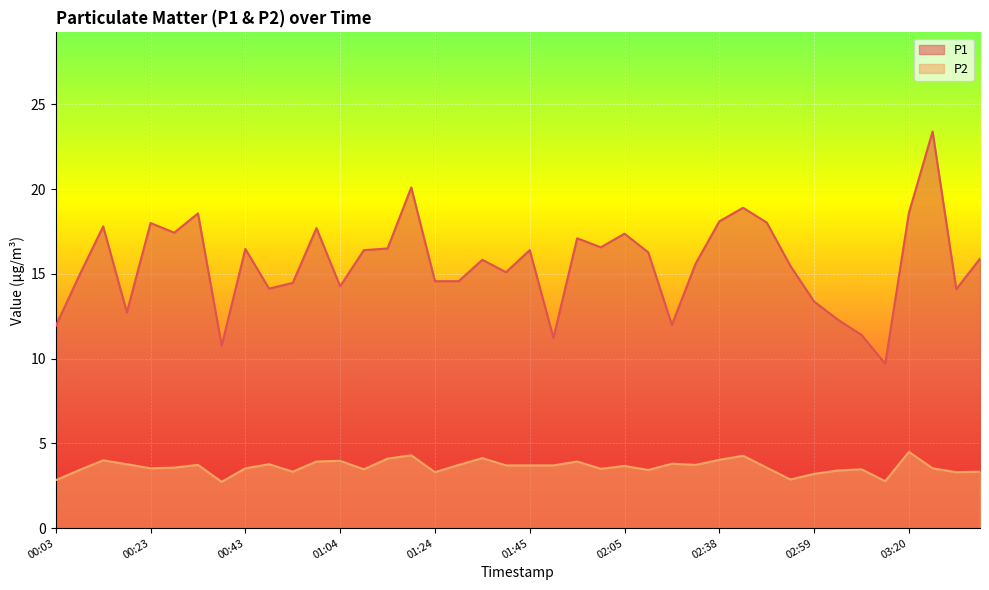

Reading left to right, extract all data points from this chart.

P1: 11.9	14.9	17.8	12.7	18.0	17.4	18.6	10.8	16.5	14.1	14.5	17.7	14.3	16.4	16.5	20.1	14.6	14.6	15.8	15.1	16.4	11.2	17.1	16.6	17.4	16.3	12.0	15.6	18.1	18.9	18.0	15.5	13.4	12.3	11.4	9.7	18.6	23.4	14.1	15.9
P2: 2.8	3.4	4.0	3.8	3.5	3.6	3.7	2.7	3.5	3.8	3.3	3.9	4.0	3.5	4.1	4.3	3.3	3.7	4.1	3.7	3.7	3.7	3.9	3.5	3.7	3.4	3.8	3.7	4.0	4.3	3.6	2.9	3.2	3.4	3.5	2.8	4.5	3.5	3.3	3.3